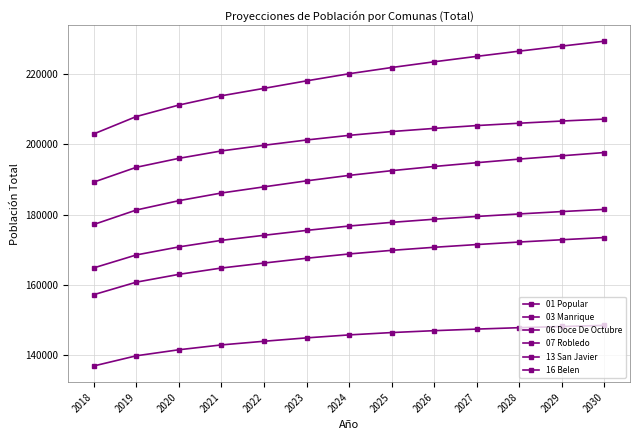

What is the difference between the second highest and minimum values in the 16 Belen series?

24953